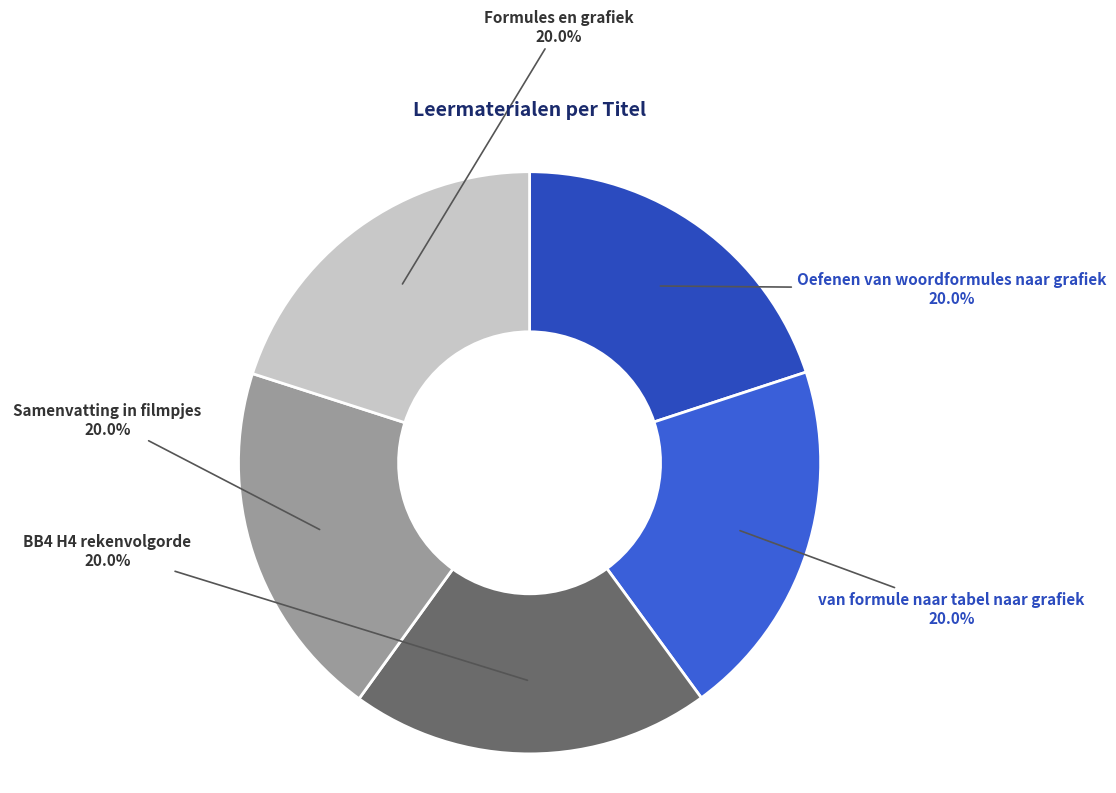

Does any single category account for the majority?

No